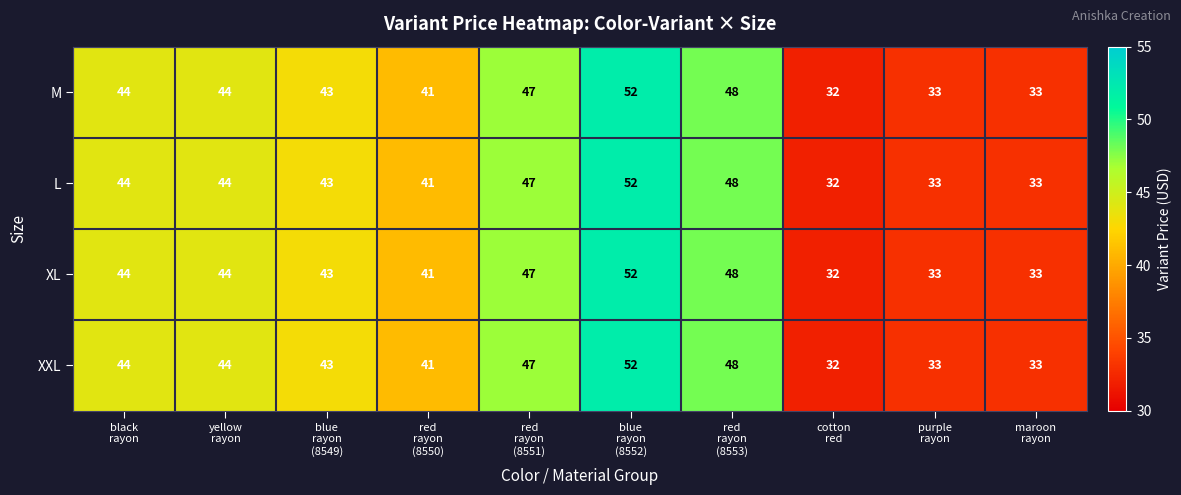

What is the maximum value shown in the chart?

52